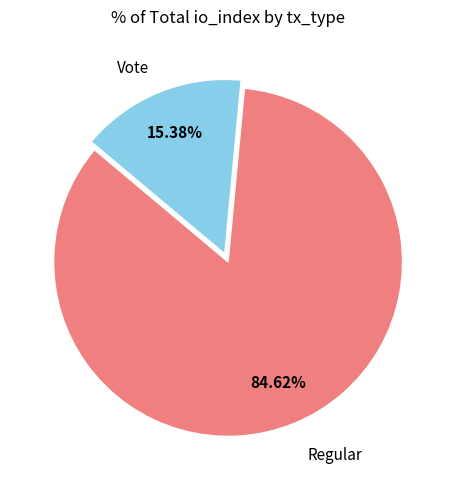

Is there a majority slice in this chart?

Yes